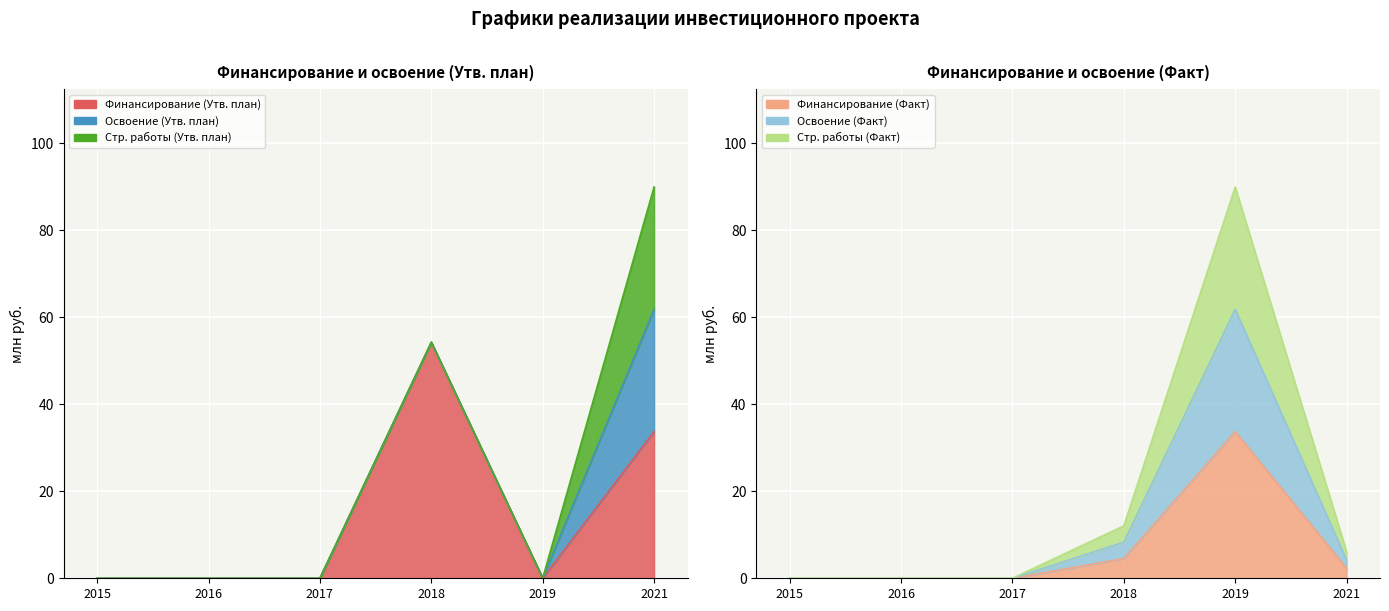

What is the difference between the second highest and second lowest values in the Финансирование (Факт) series?

8.3